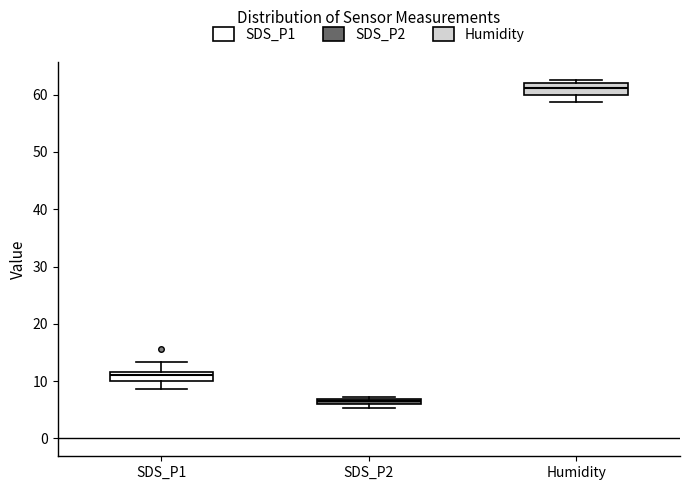

Which box has the lowest median line?

SDS_P2